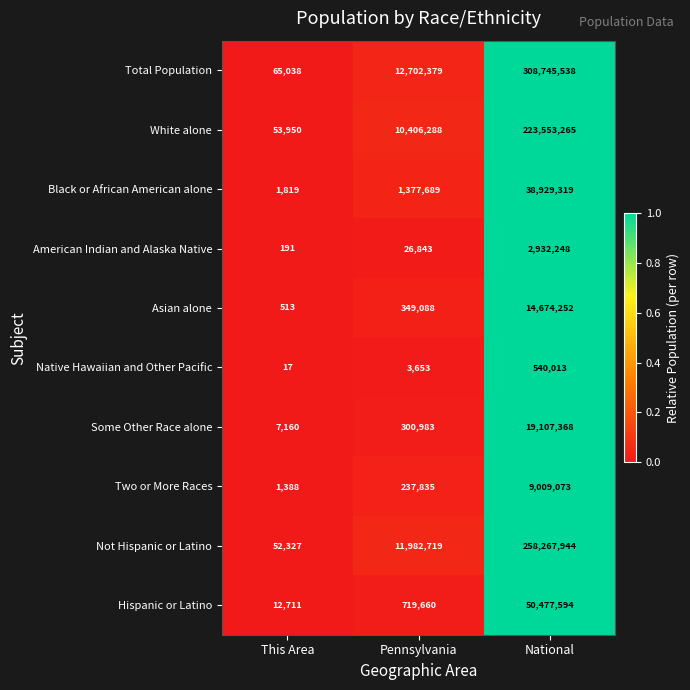

True or false: Black or African American alone has a value of 1819 at This Area.

True